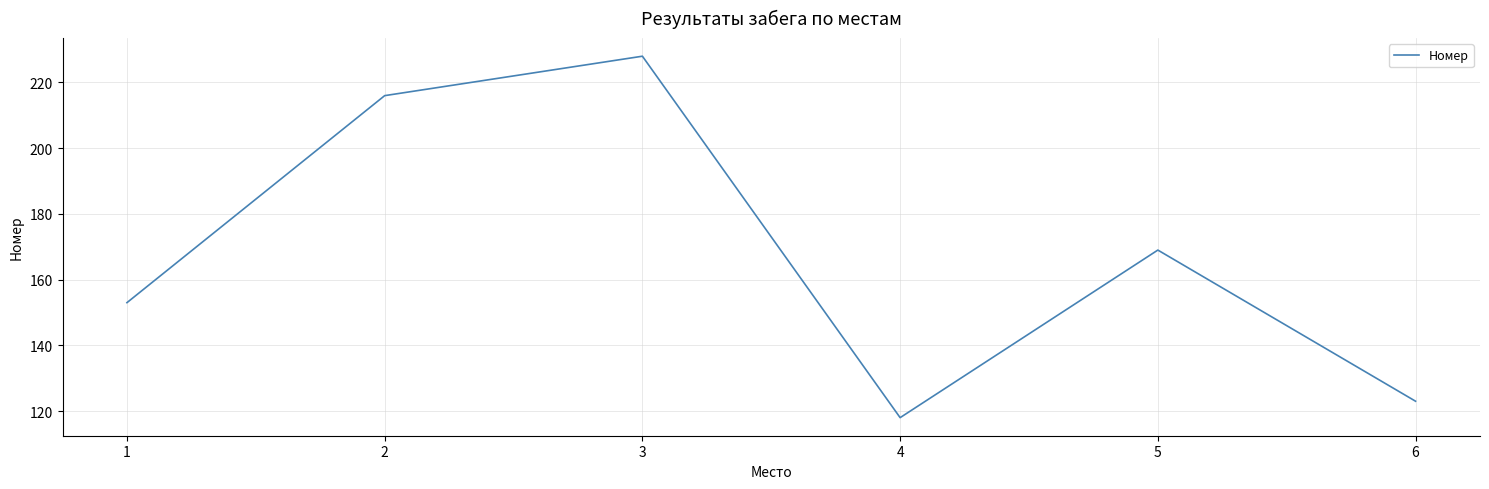

Is it true that the value at 6 is 162?

False